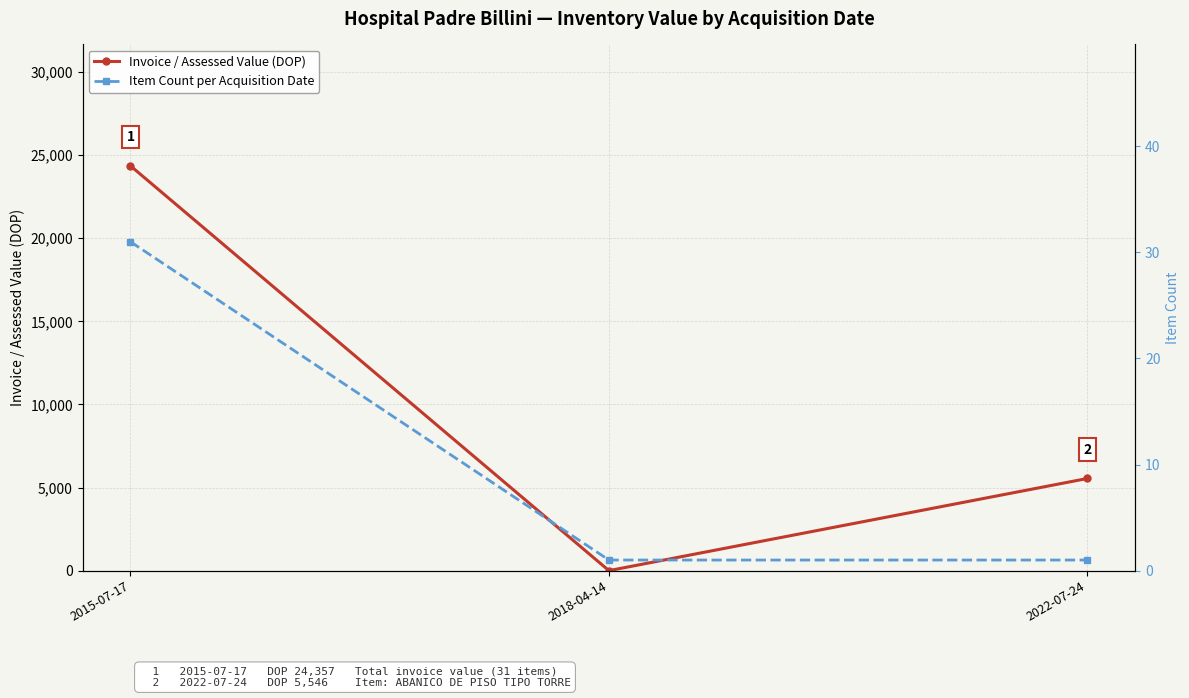

Rank the series by their maximum value, from lowest to highest.

Item Count per Acquisition Date, Invoice / Assessed Value (DOP)